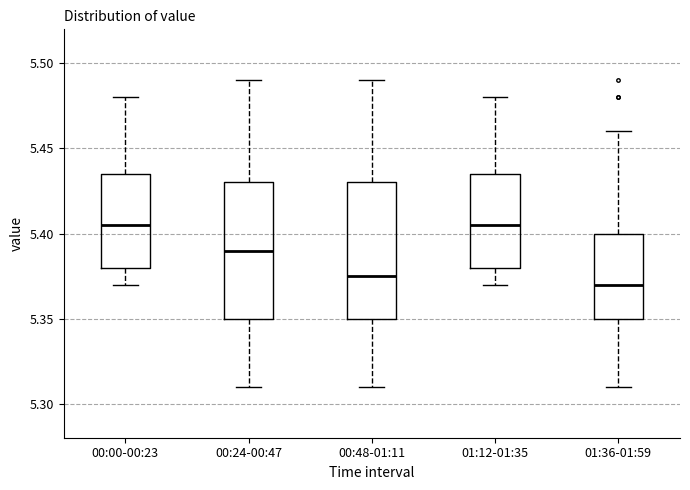

Reading left to right, transcribe this box plot: for each box, give where its median line is, the range the box spans, and where its two whiskers end, as read against the y-axis. The values are not printed on the chart, so give them approximately, as read against the axis.

00:00-00:23: median 5.405, box 5.380 to 5.435, whiskers 5.370 to 5.480
00:24-00:47: median 5.390, box 5.350 to 5.430, whiskers 5.310 to 5.490
00:48-01:11: median 5.375, box 5.350 to 5.430, whiskers 5.310 to 5.490
01:12-01:35: median 5.405, box 5.380 to 5.435, whiskers 5.370 to 5.480
01:36-01:59: median 5.370, box 5.350 to 5.400, whiskers 5.310 to 5.460